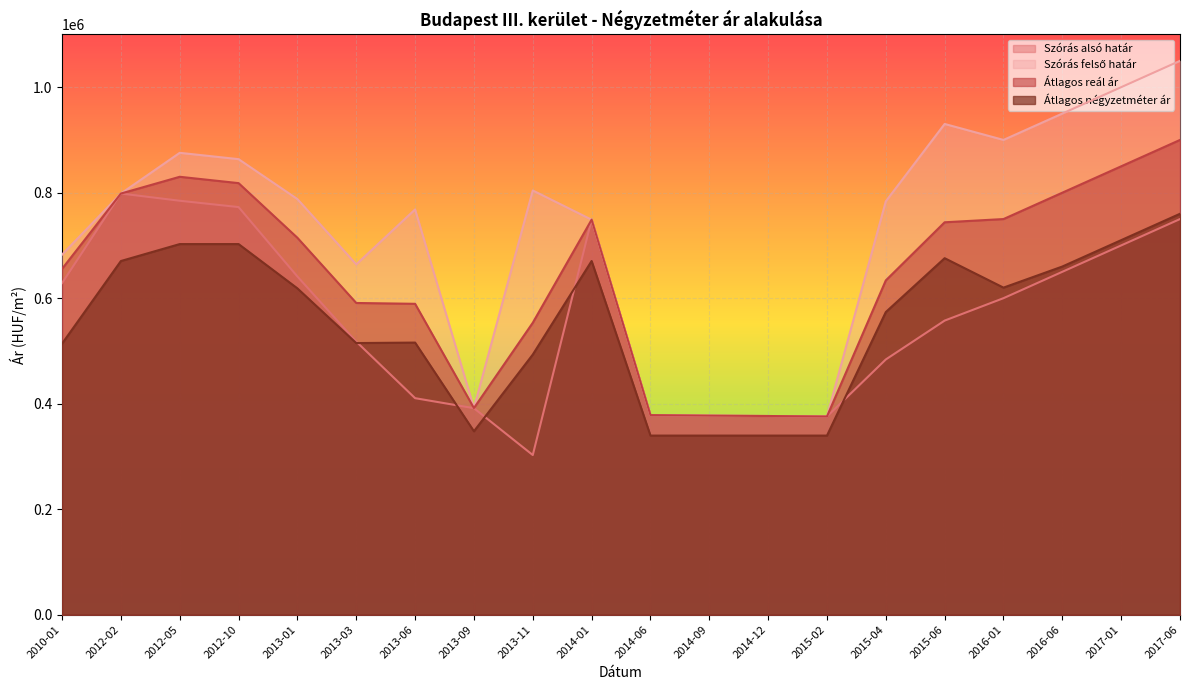

What is the value of the Átlagos reál ár point at the 11th from the left?

378315